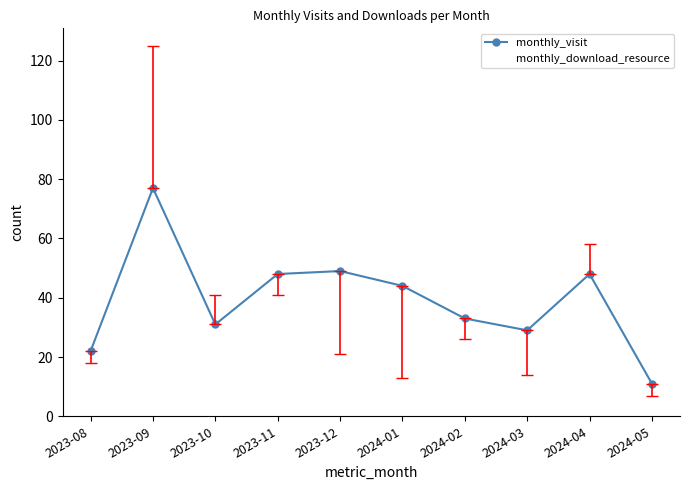

Is the value of monthly_download_resource at 2023-08 greater than the value of monthly_visit at 2023-09?

No